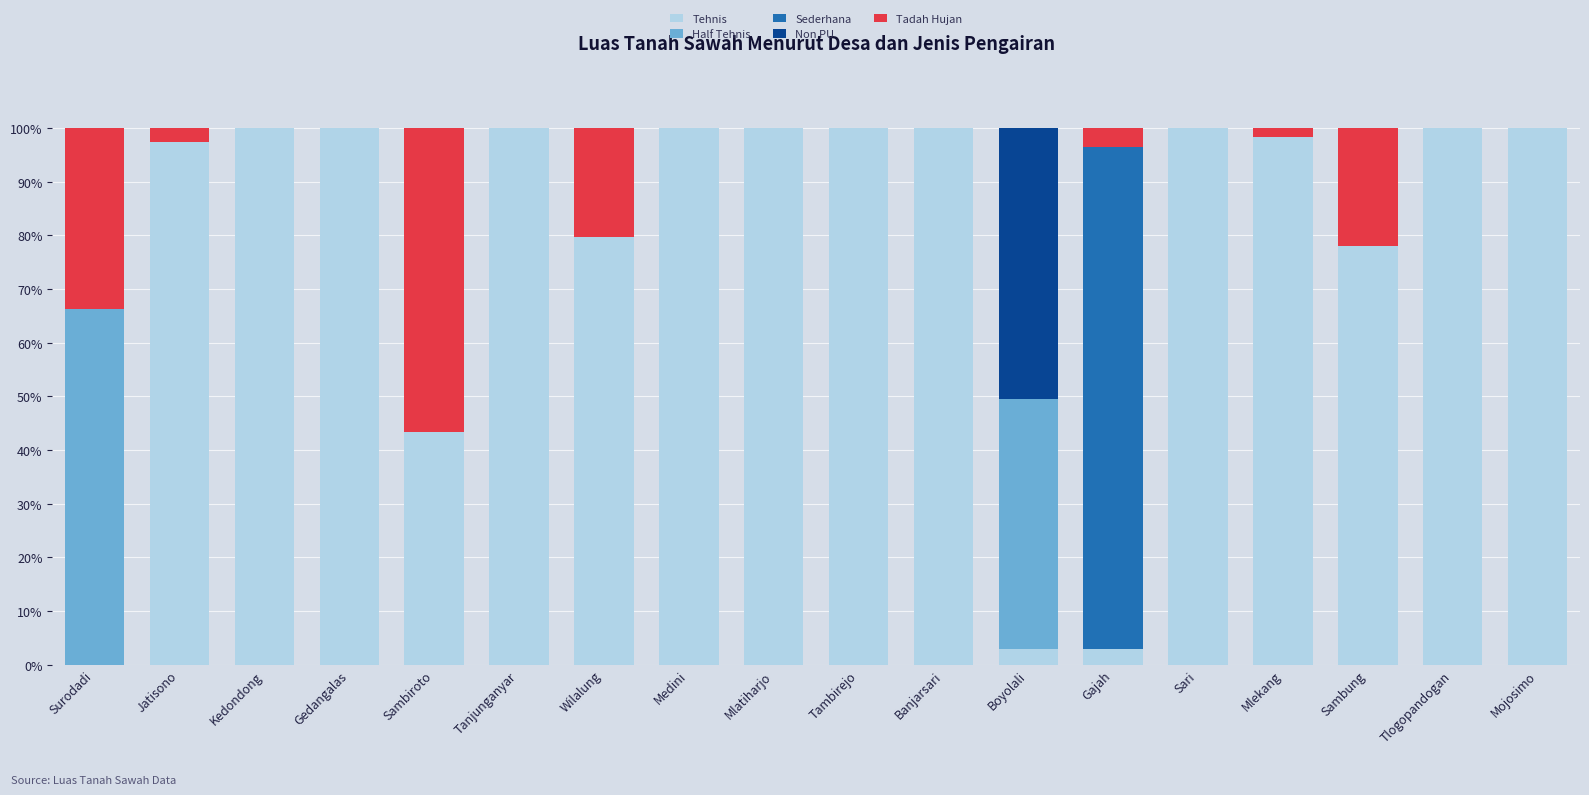

What is the total value across all series at Sari?

100.0